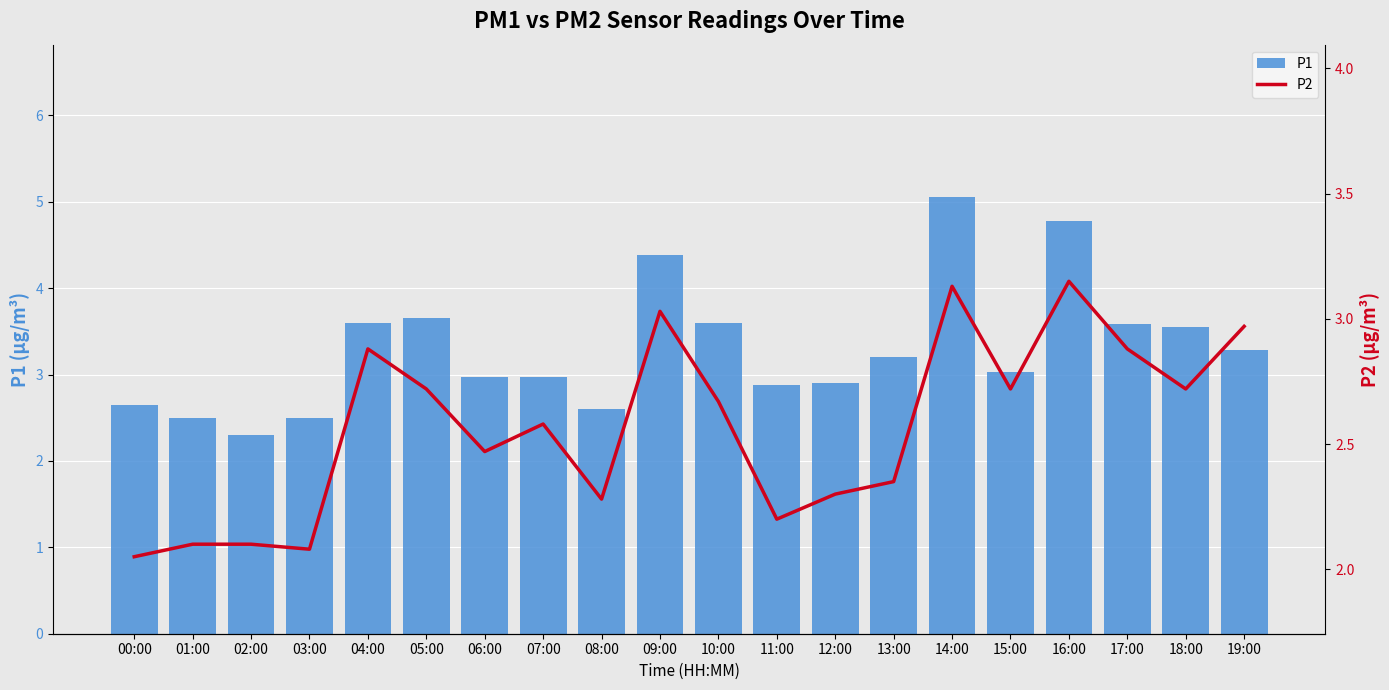

Which label corresponds to the largest value in the chart?

14:00